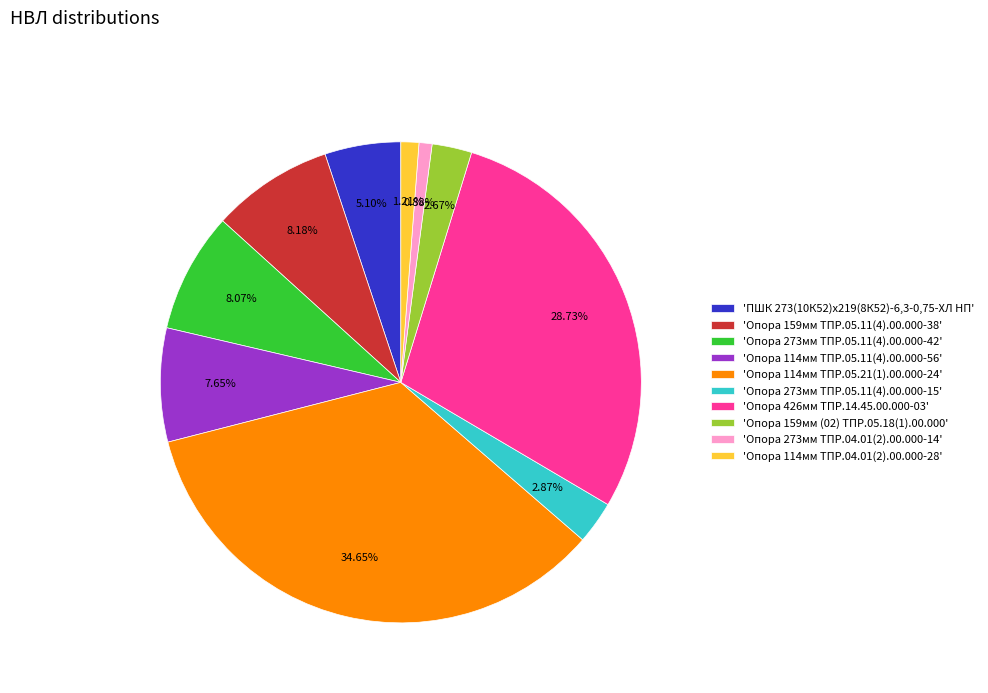

How many slices are in this pie chart?

10